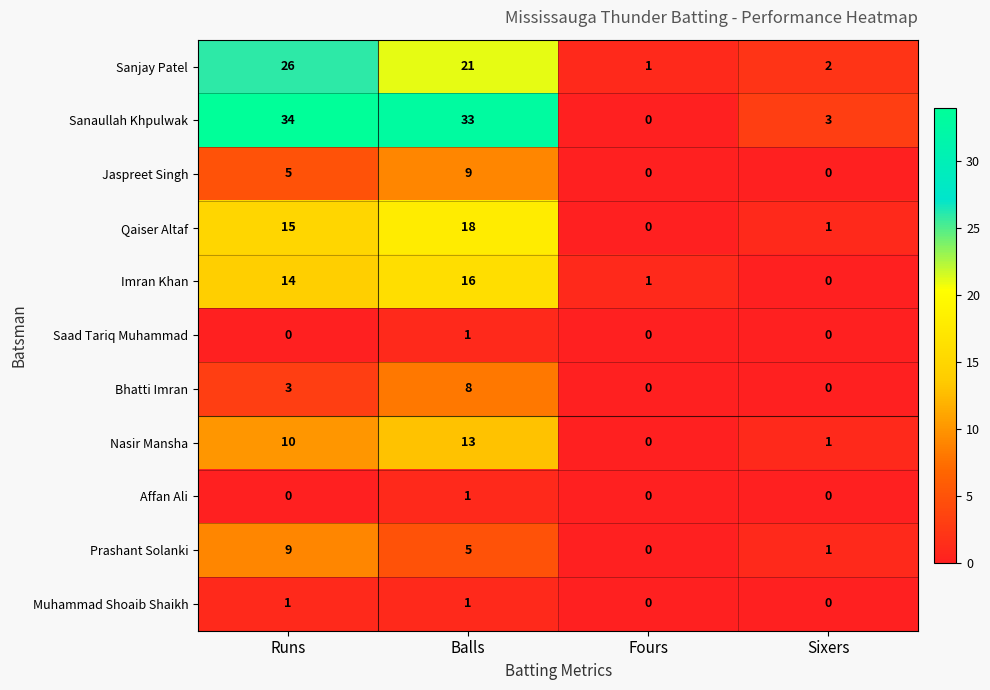

How many data points does each series have?

4